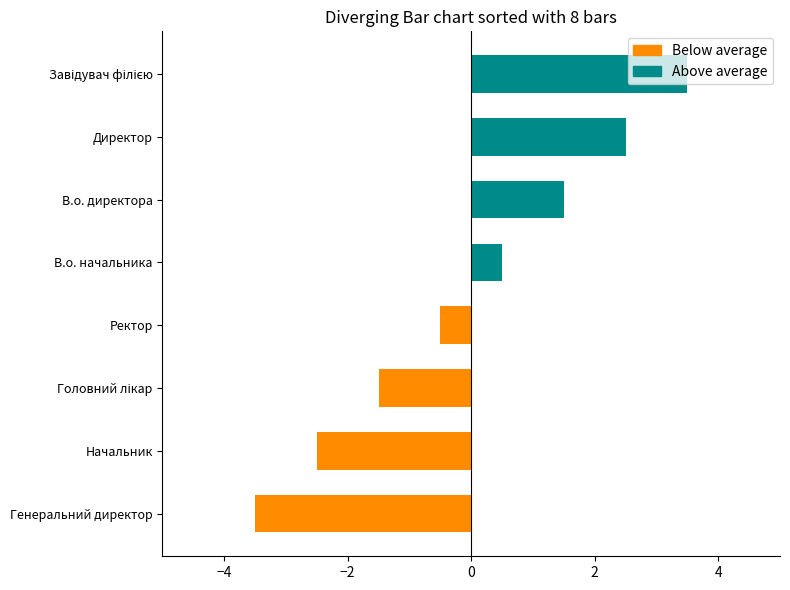

What is the change in value from Генеральний директор to Начальник?

+1